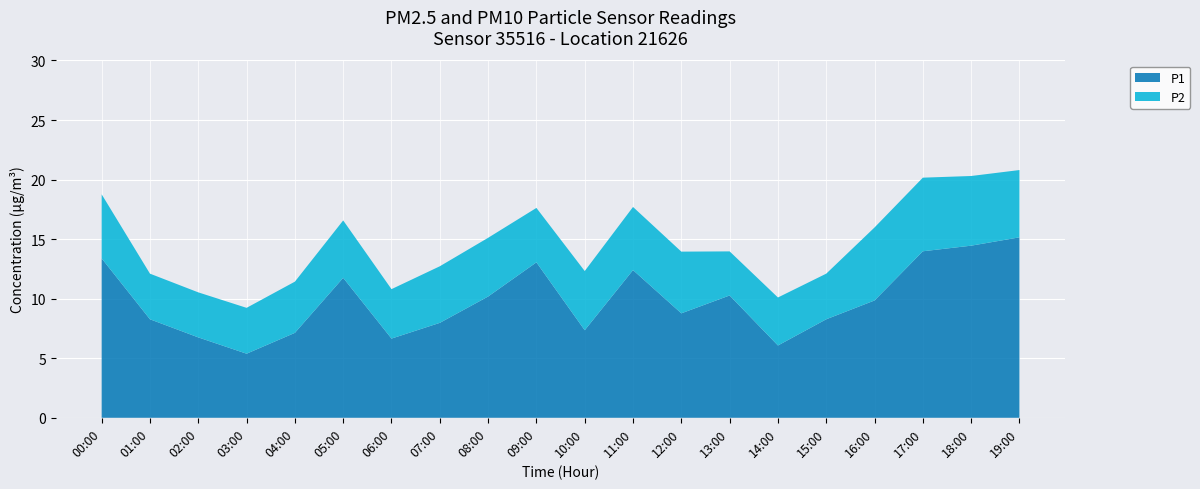

Reading left to right, transcribe all the data shown in this chart.

P1: 13.4	8.3	6.8	5.4	7.1	11.8	6.7	8.0	10.2	13.1	7.3	12.4	8.8	10.3	6.1	8.3	9.8	14.0	14.4	15.2
P2: 5.4	3.8	3.8	3.9	4.3	4.8	4.2	4.8	4.9	4.6	5.0	5.3	5.2	3.7	4.0	3.8	6.1	6.2	5.8	5.7